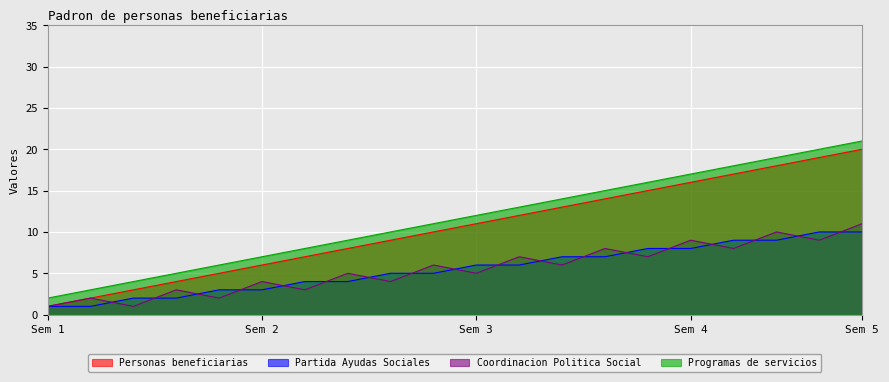

What is the lowest value of the Coordinacion Politica Social series?

1